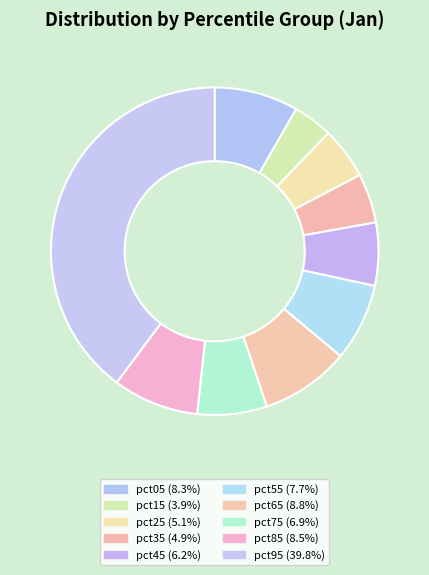

How many segments does this pie chart have?

10